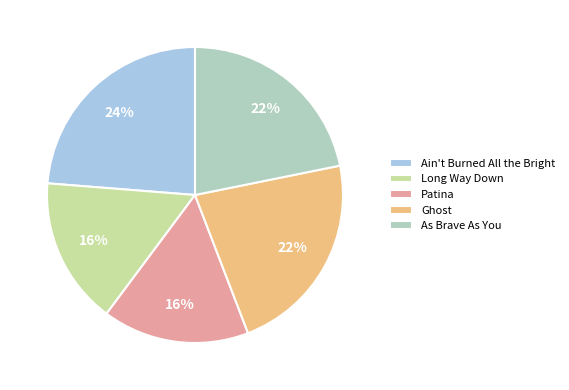

True or false: Ghost accounts for 22% of the total.

True